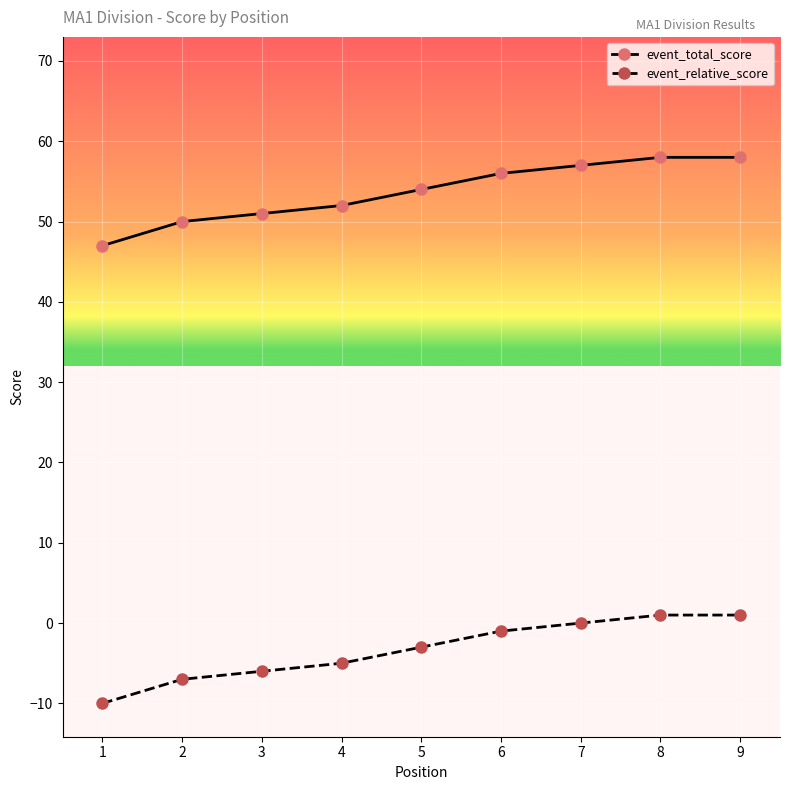

What is the greatest value displayed?

58